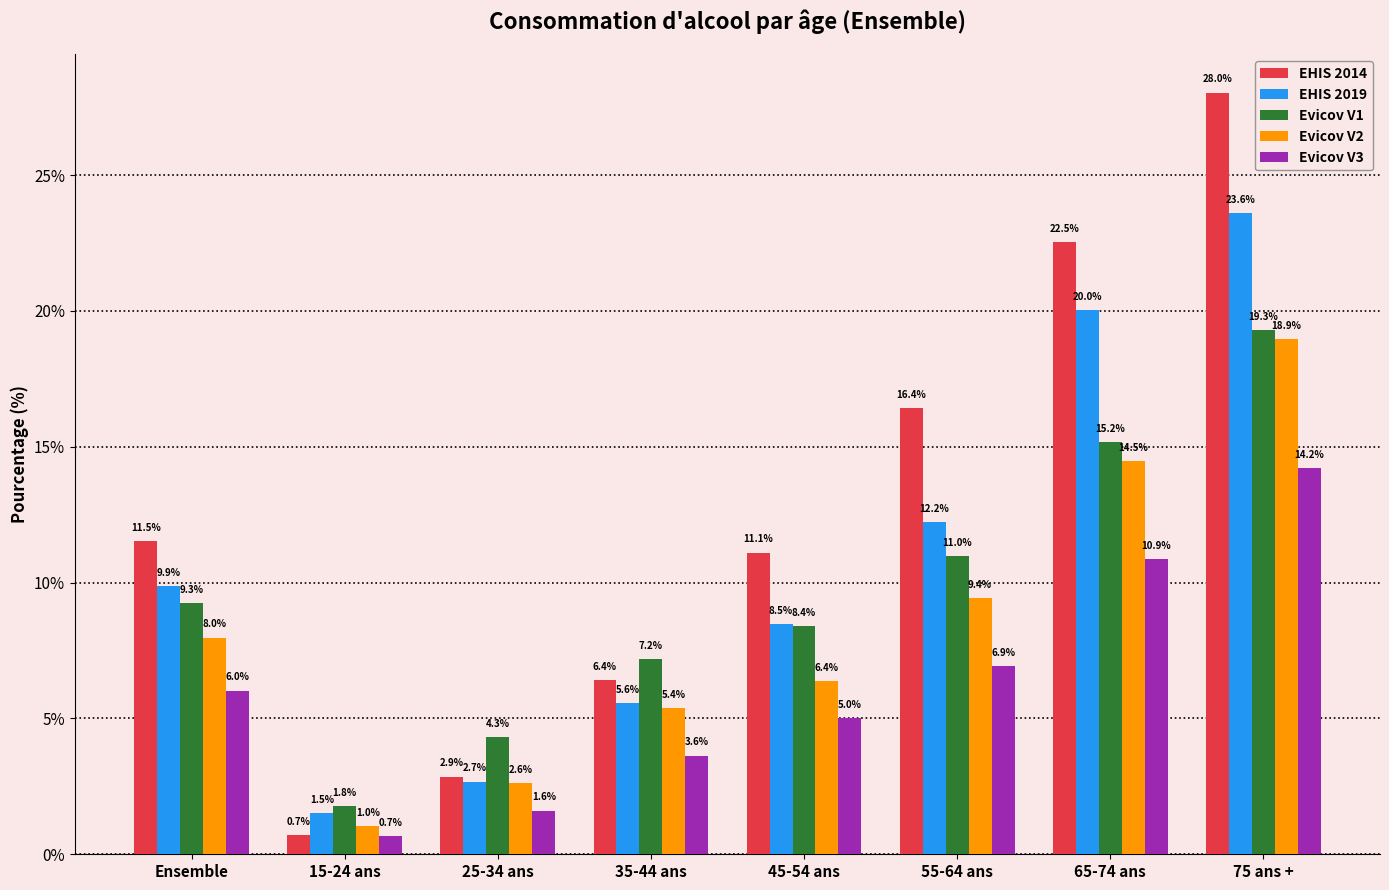

Reading left to right, list all the values displayed in this chart.

EHIS 2014: 11.5	0.7	2.9	6.4	11.1	16.4	22.5	28.0
EHIS 2019: 9.9	1.5	2.7	5.6	8.5	12.2	20.0	23.6
Evicov V1: 9.3	1.8	4.3	7.2	8.4	11.0	15.2	19.3
Evicov V2: 8.0	1.0	2.6	5.4	6.4	9.4	14.5	18.9
Evicov V3: 6.0	0.7	1.6	3.6	5.0	6.9	10.9	14.2